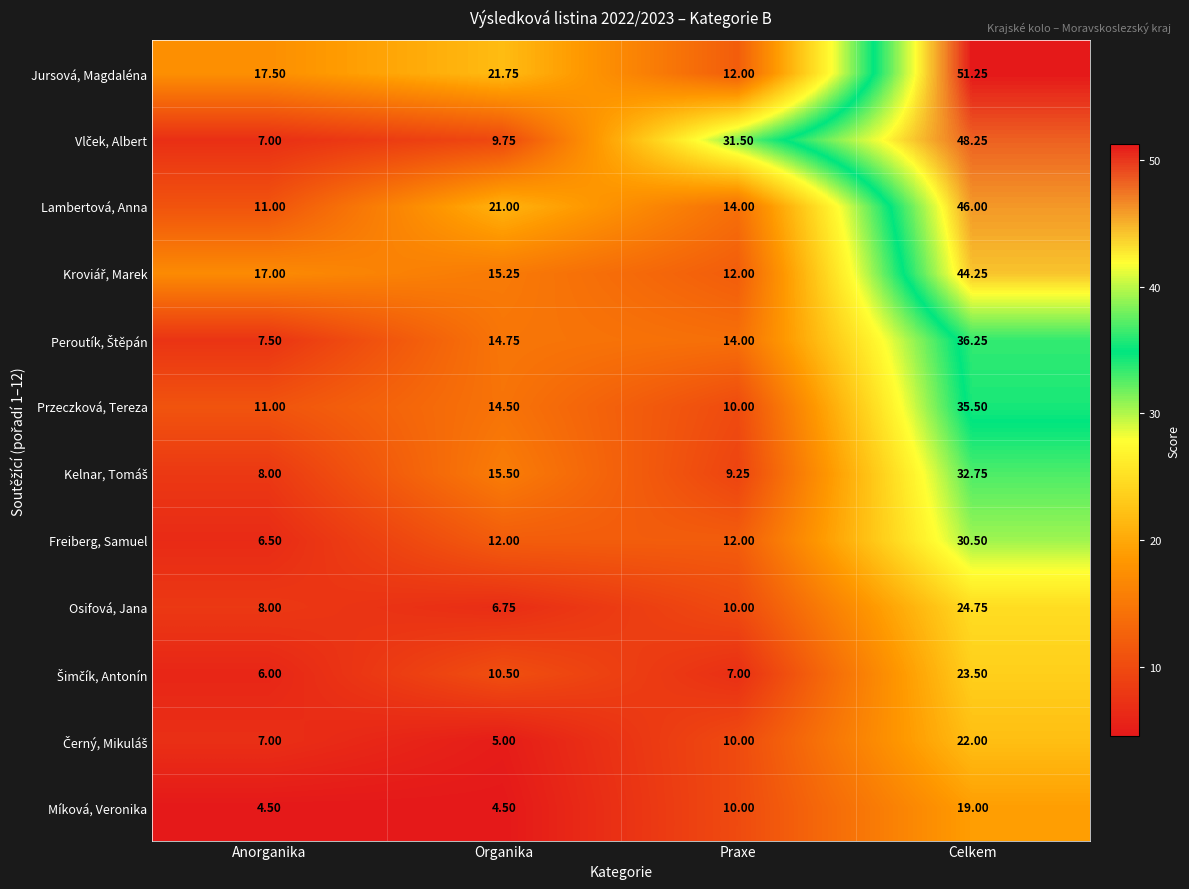

List the labels in order of Osifová, Jana value, smallest first.

Organika, Anorganika, Praxe, Celkem